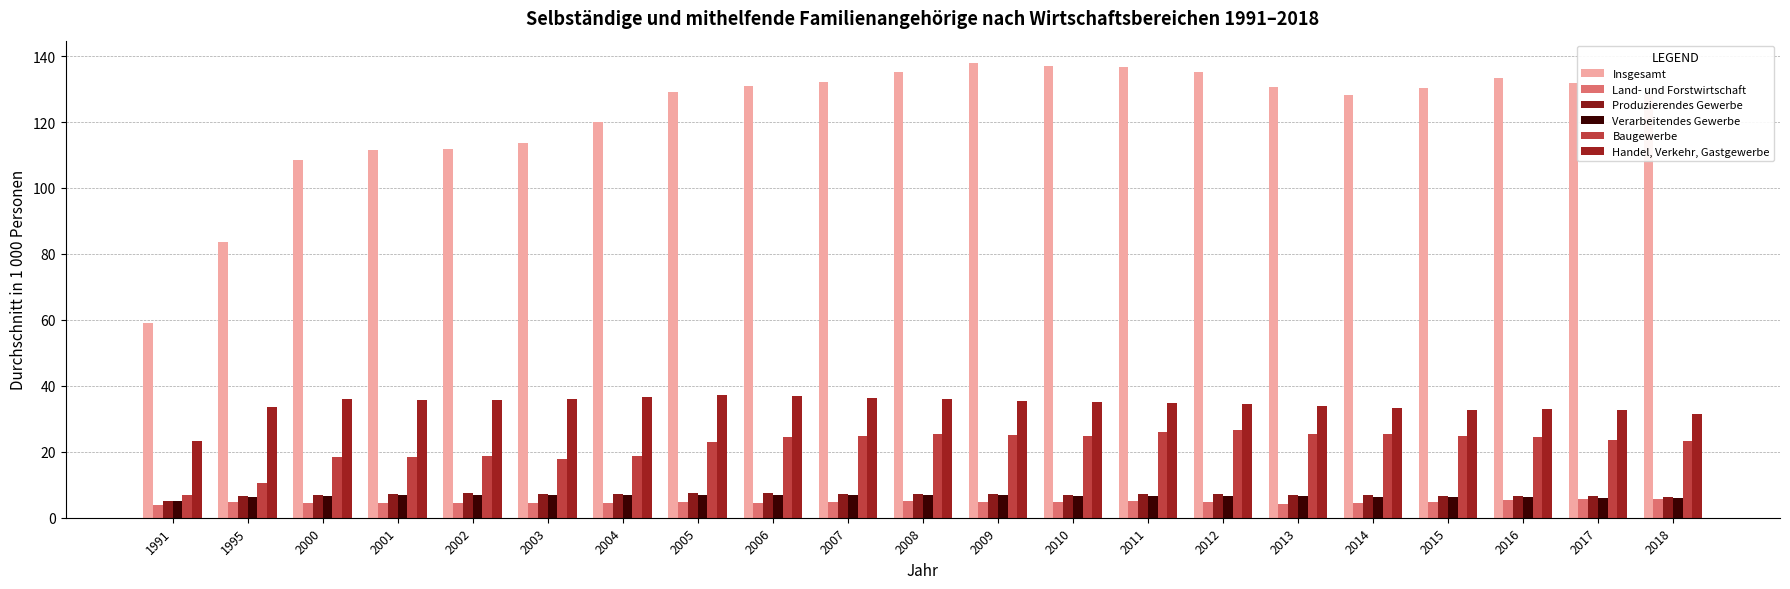

Which category has the lowest value in the Verarbeitendes Gewerbe series?

1991